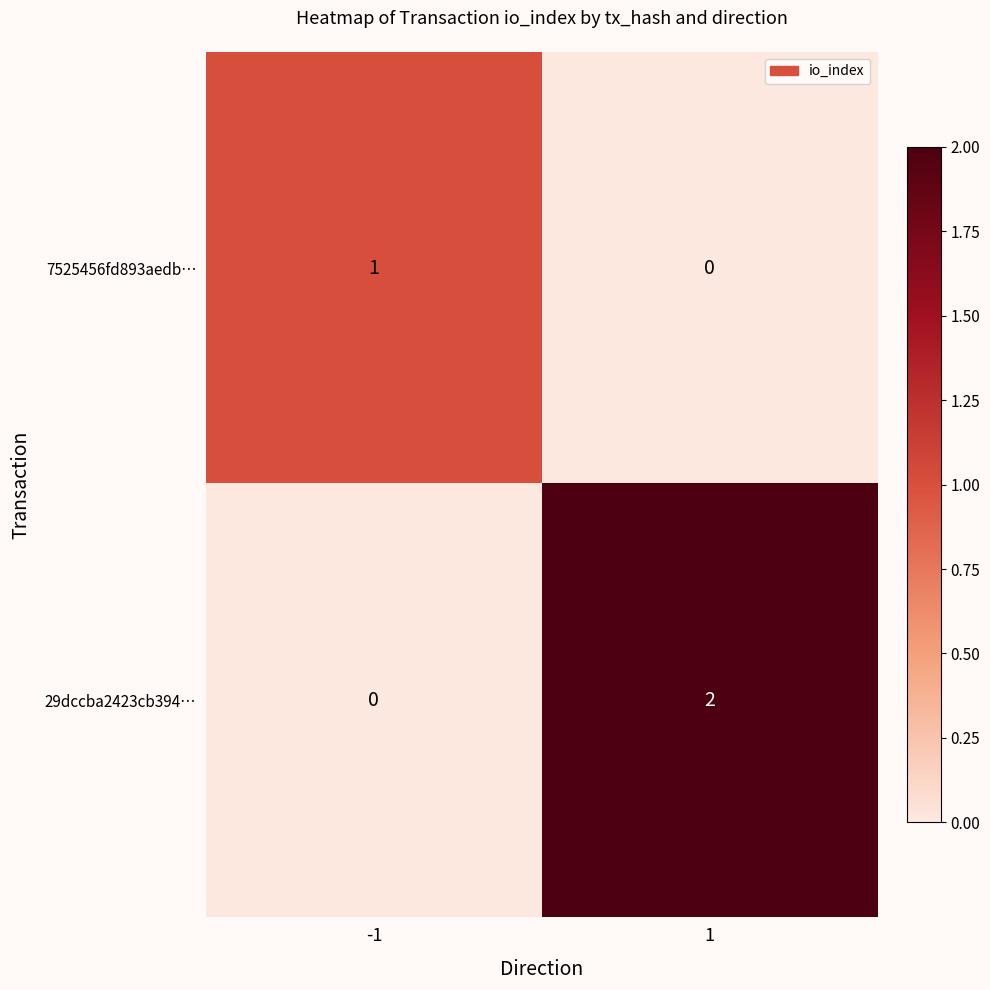

Reading right to left, list all the values displayed in this chart.

7525456fd893aedb…: 1=0	-1=1
29dccba2423cb394…: 1=2	-1=0